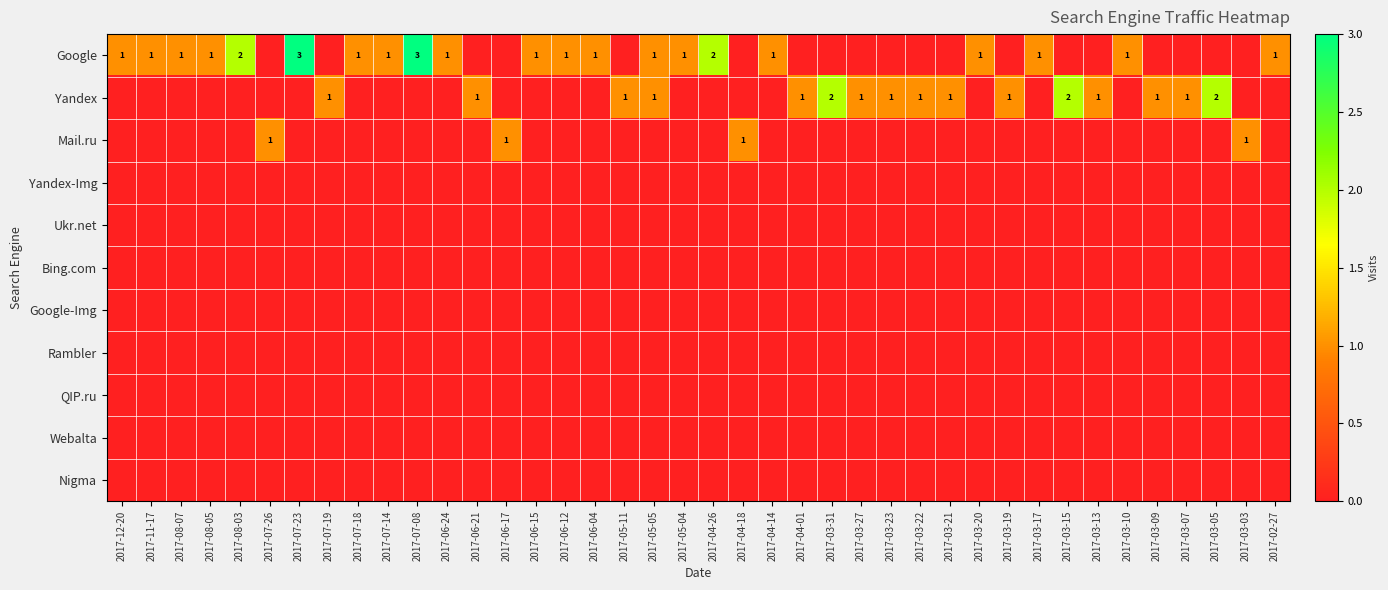

Is it true that Yandex equals 3 at 2017-03-31?

False